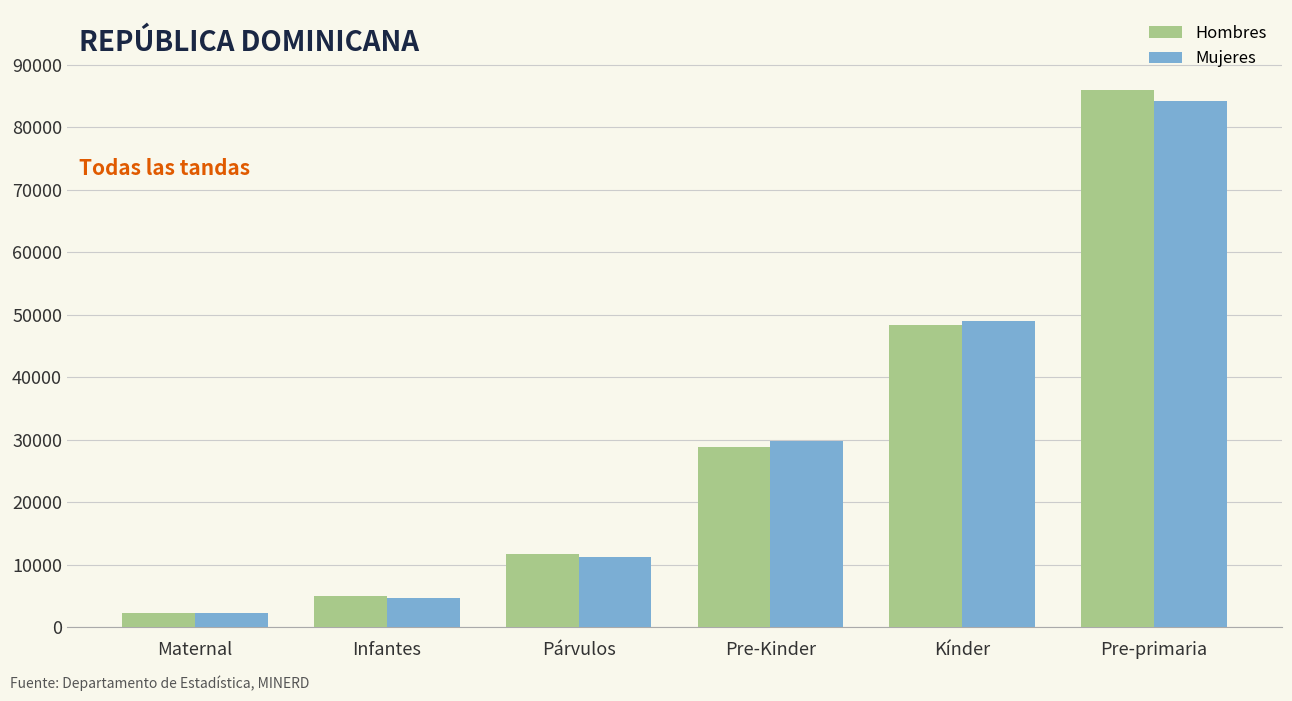

What position from the right is Kínder?

2